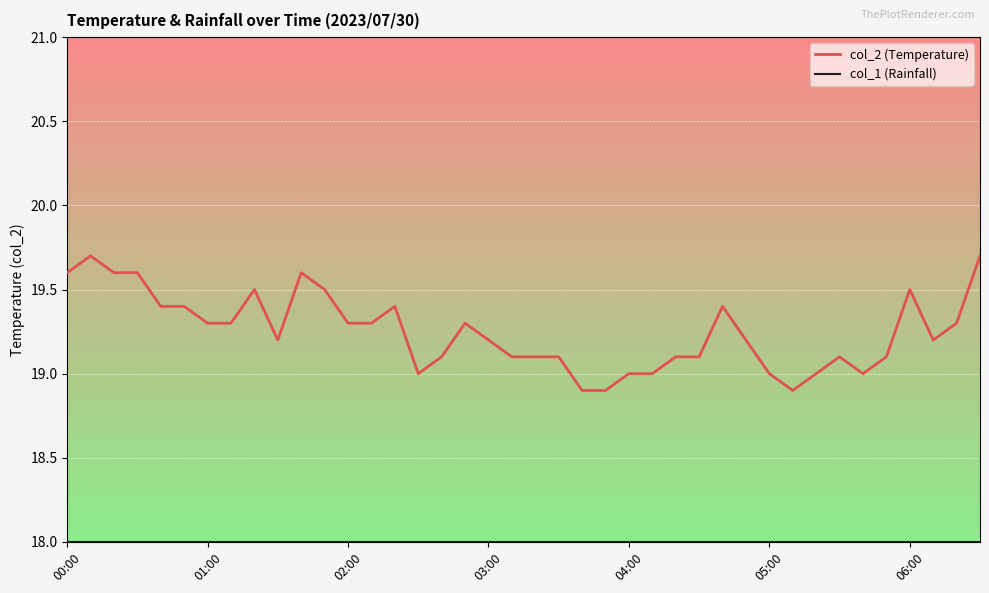

Which series has the widest spread of values?

col_2 (Temperature)